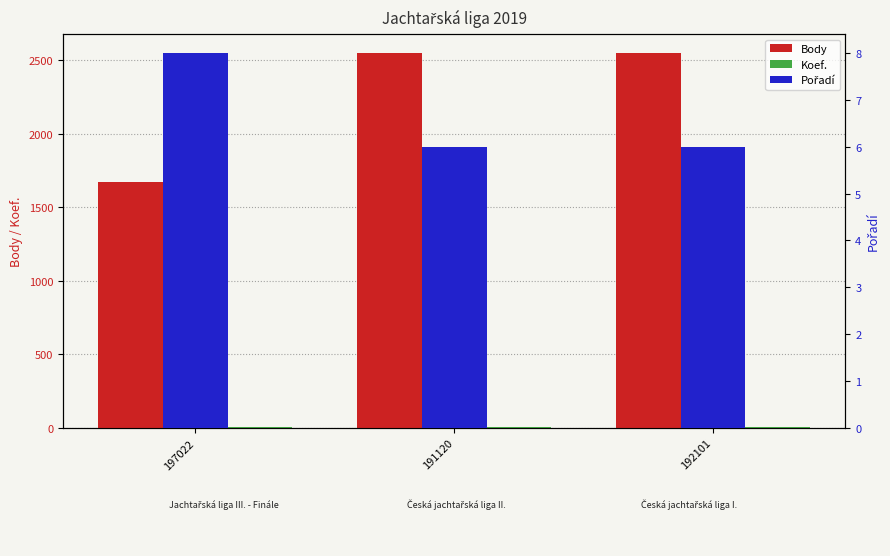

The Koef. series shows 7 at 192101. True or false?

True